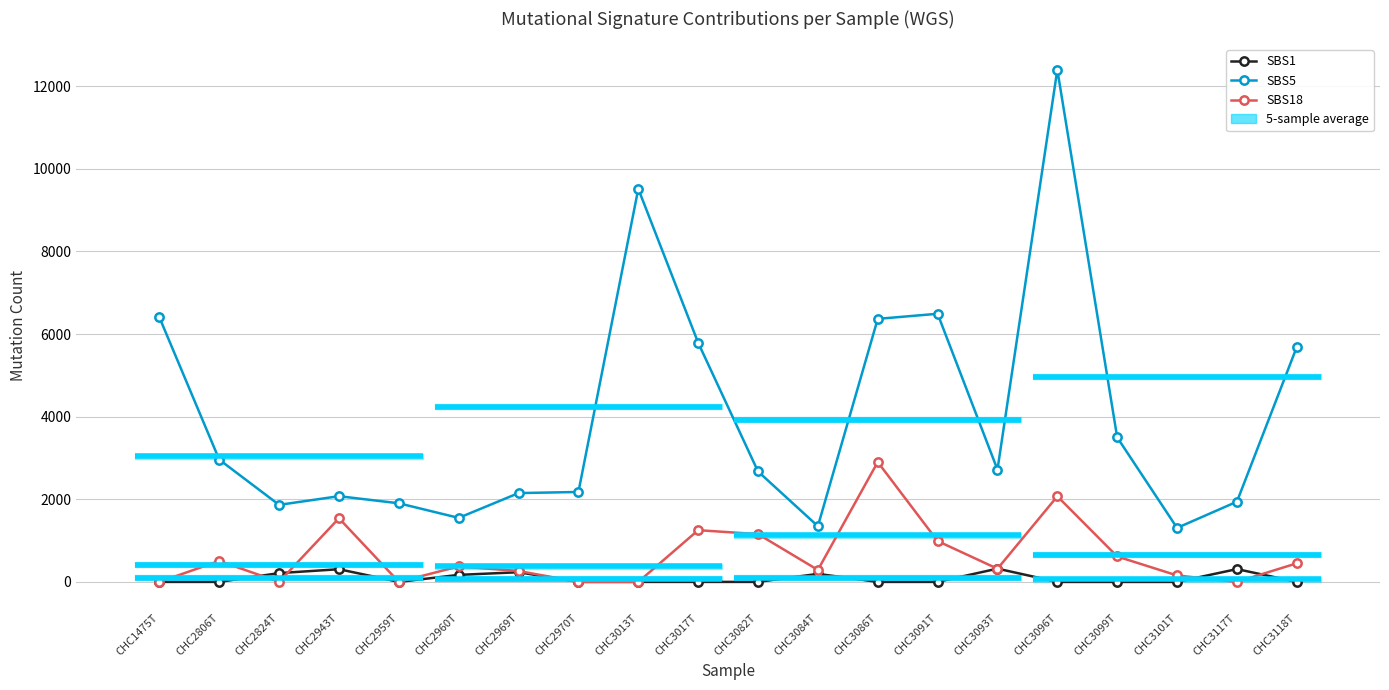

Count the number of data series in this chart.

3